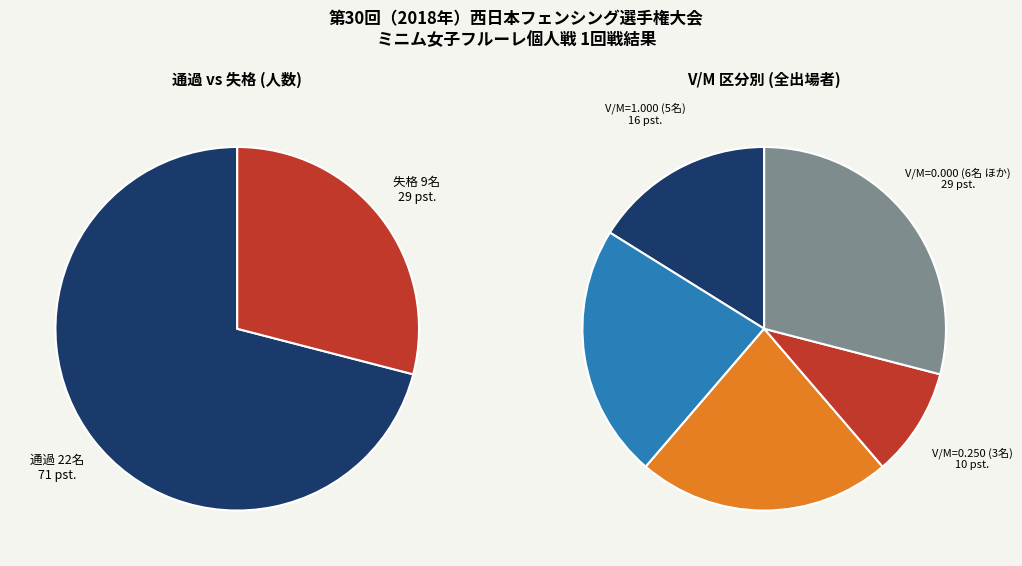

Count the number of slices in the pie.

2